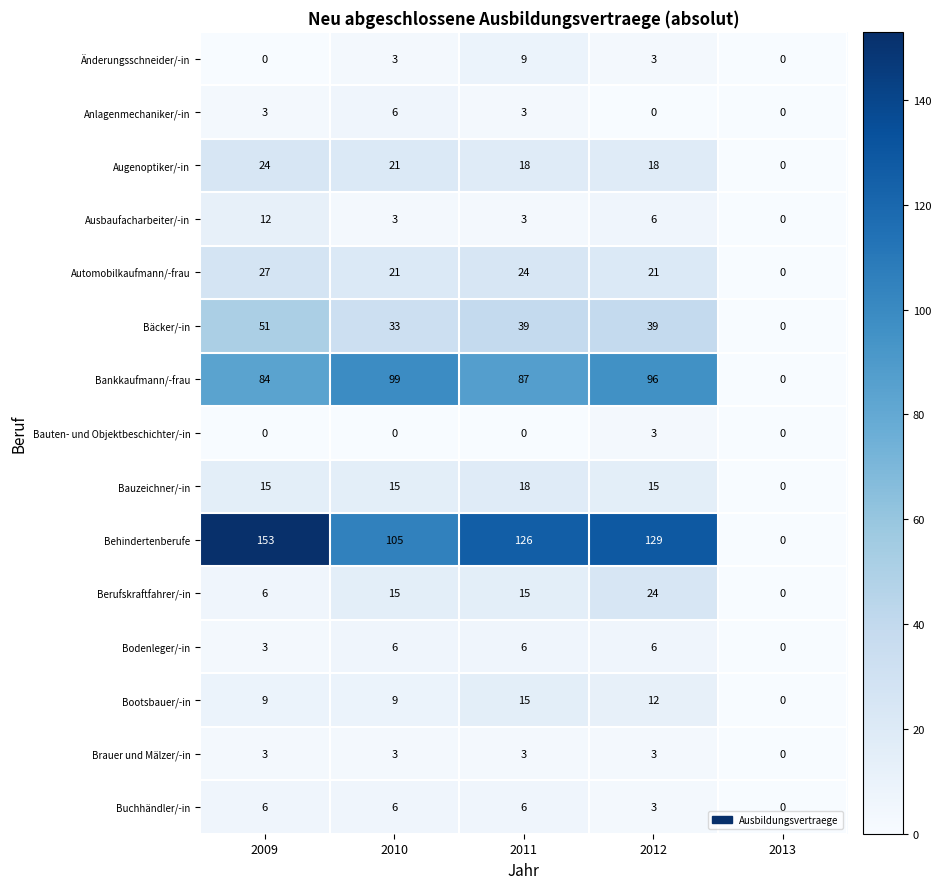

At how many categories does at least one series exceed 23?

4